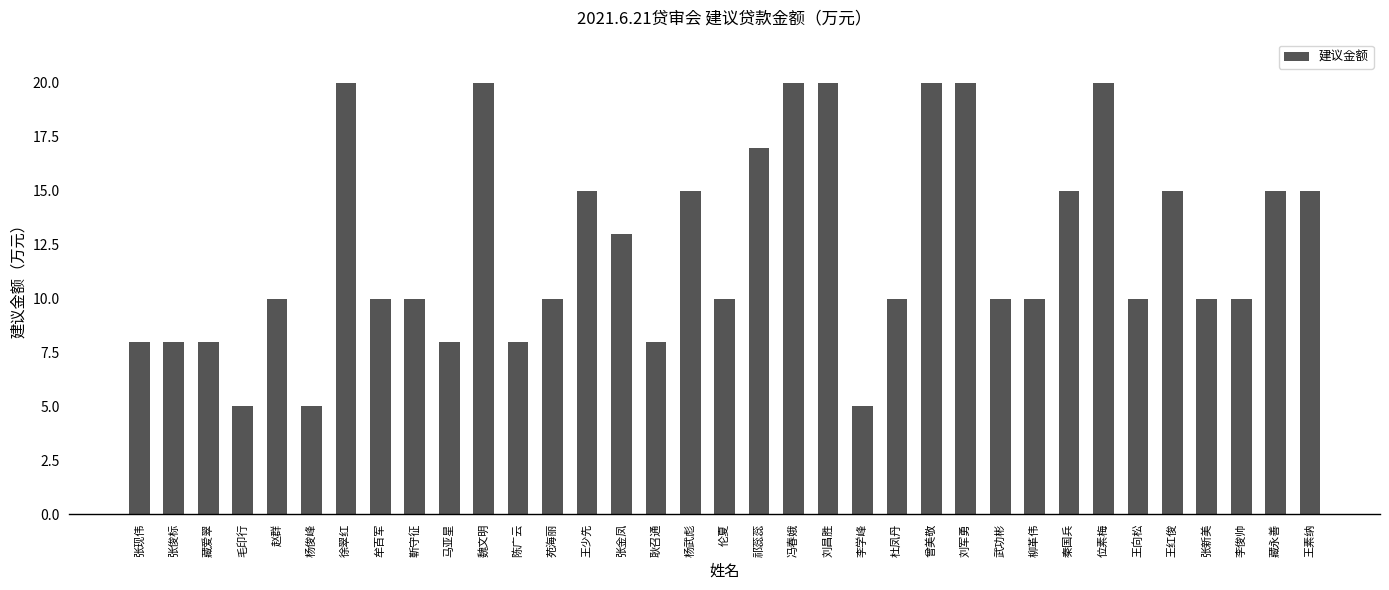

What is the average value?

12